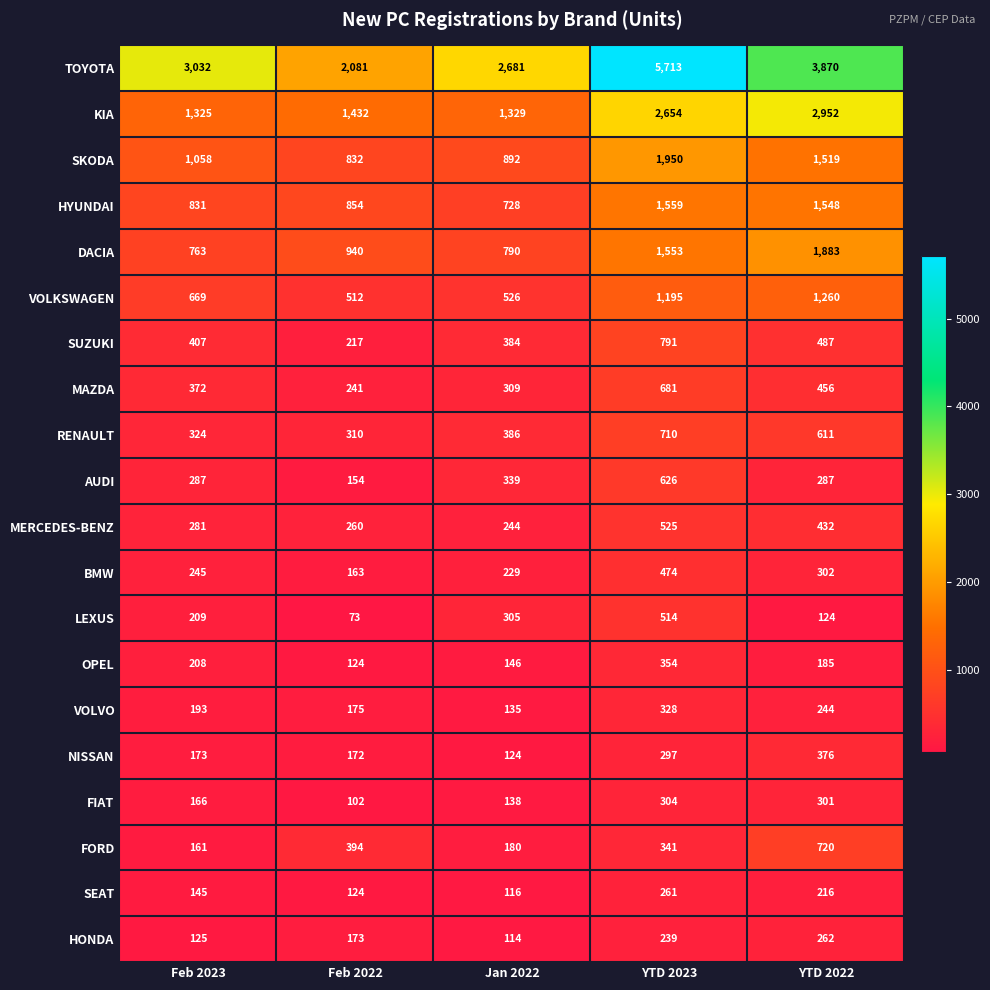

The value of HONDA at Feb 2022 is 173. True or false?

True